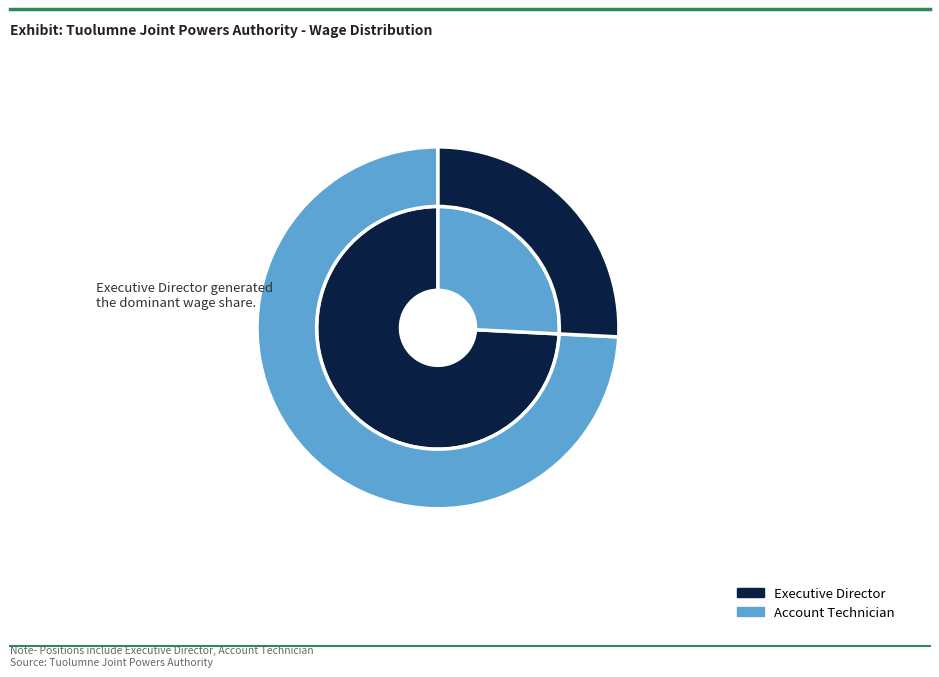

The Executive Director slice represents 74% of the pie. True or false?

True